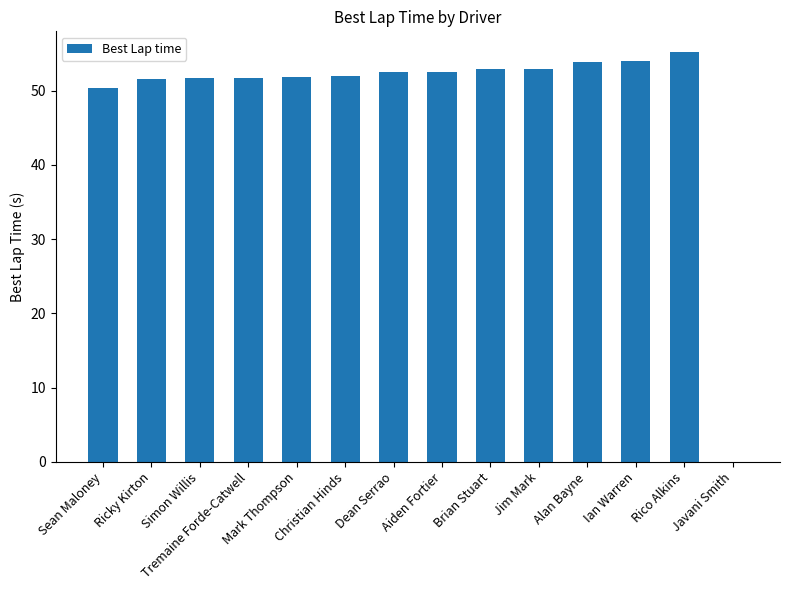

What is the sum of all values?

682.9